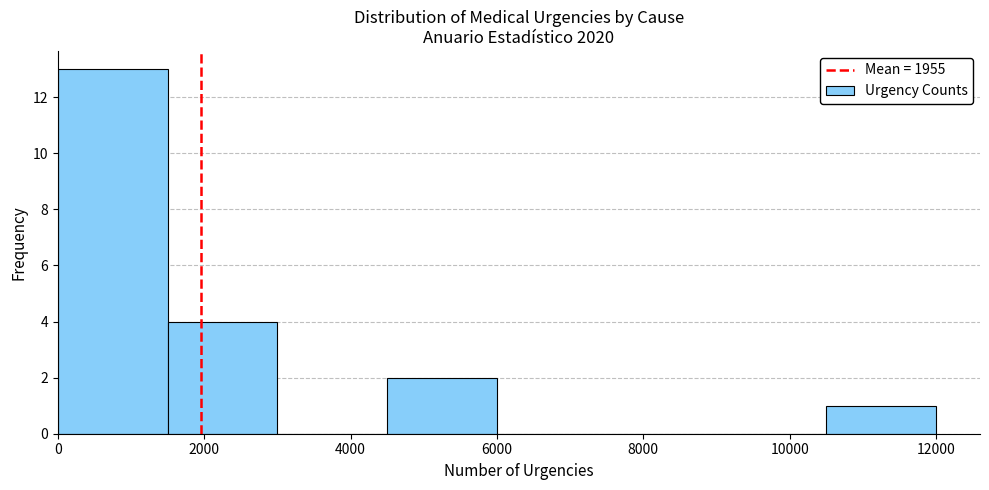

Reading left to right, list every bar in this chart as the range it spans on the x-axis followed by its height. Neither the bar edges nor the heights are printed on the chart, so give them approximately, as read against the axes.

0 to 1500: 13
1500 to 3000: 4
3000 to 4500: 0
4500 to 6000: 2
6000 to 7500: 0
7500 to 9000: 0
9000 to 10500: 0
10500 to 12000: 1